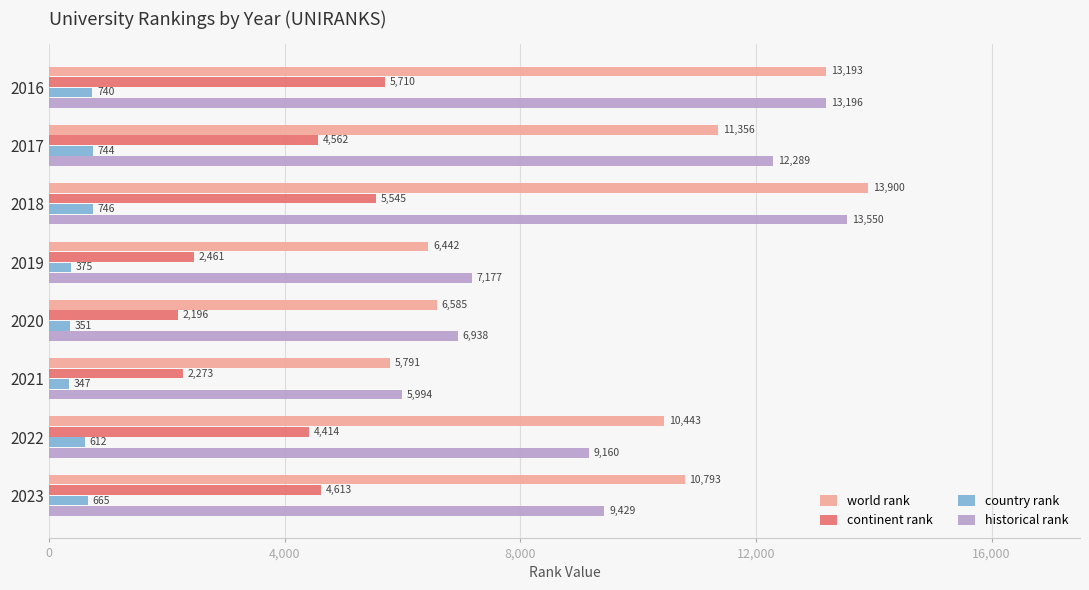

Rank the series by their maximum value, from lowest to highest.

country rank, continent rank, historical rank, world rank